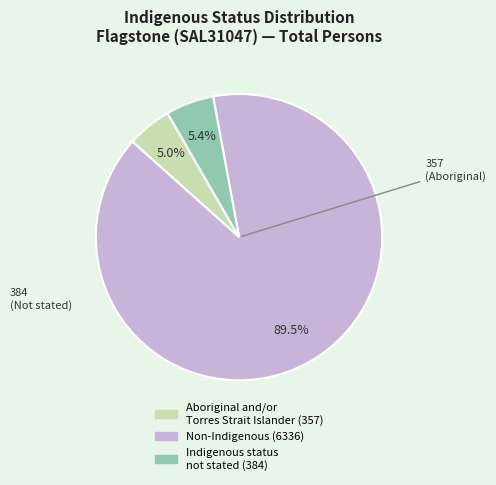

The Aboriginal and/or Torres Strait Islander slice represents 1% of the pie. True or false?

False